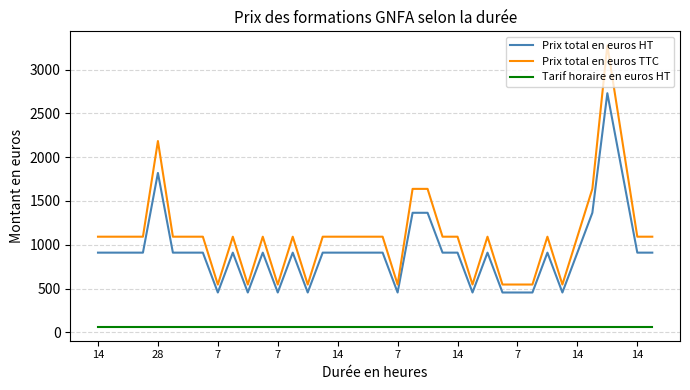

True or false: Prix total en euros TTC and Tarif horaire en euros HT intersect in this chart.

False